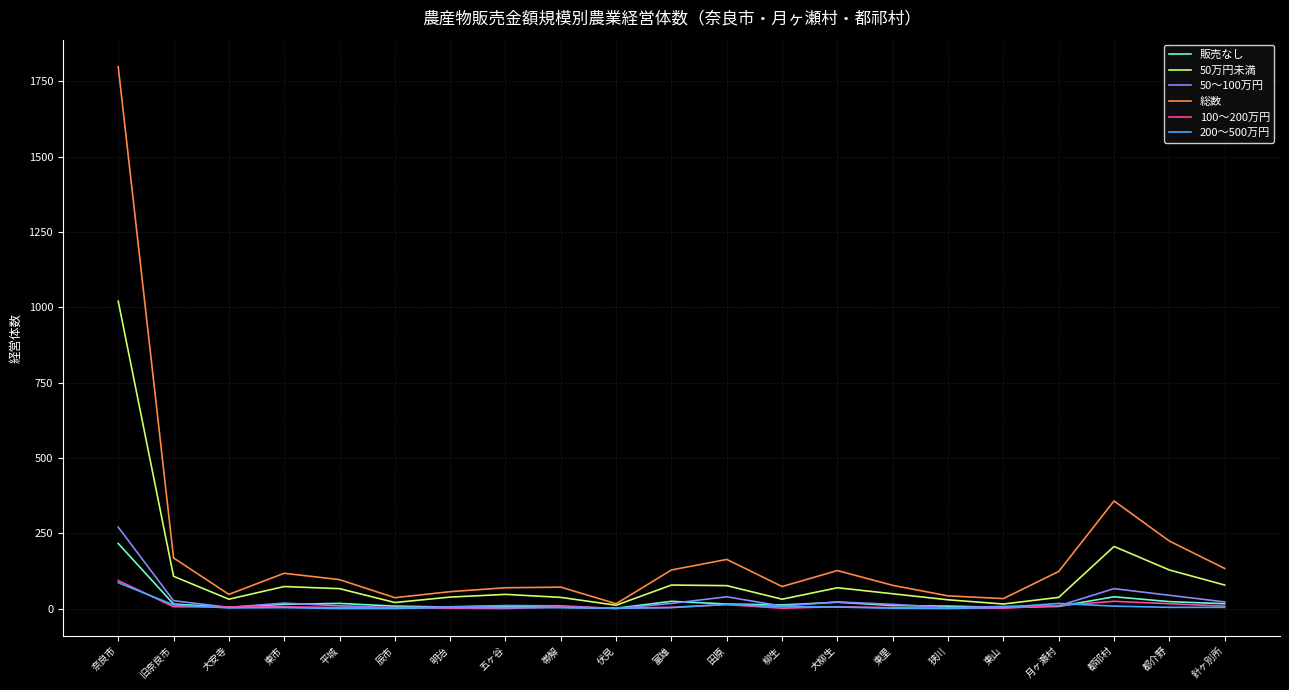

At how many categories does at least one series exceed 1765?

1